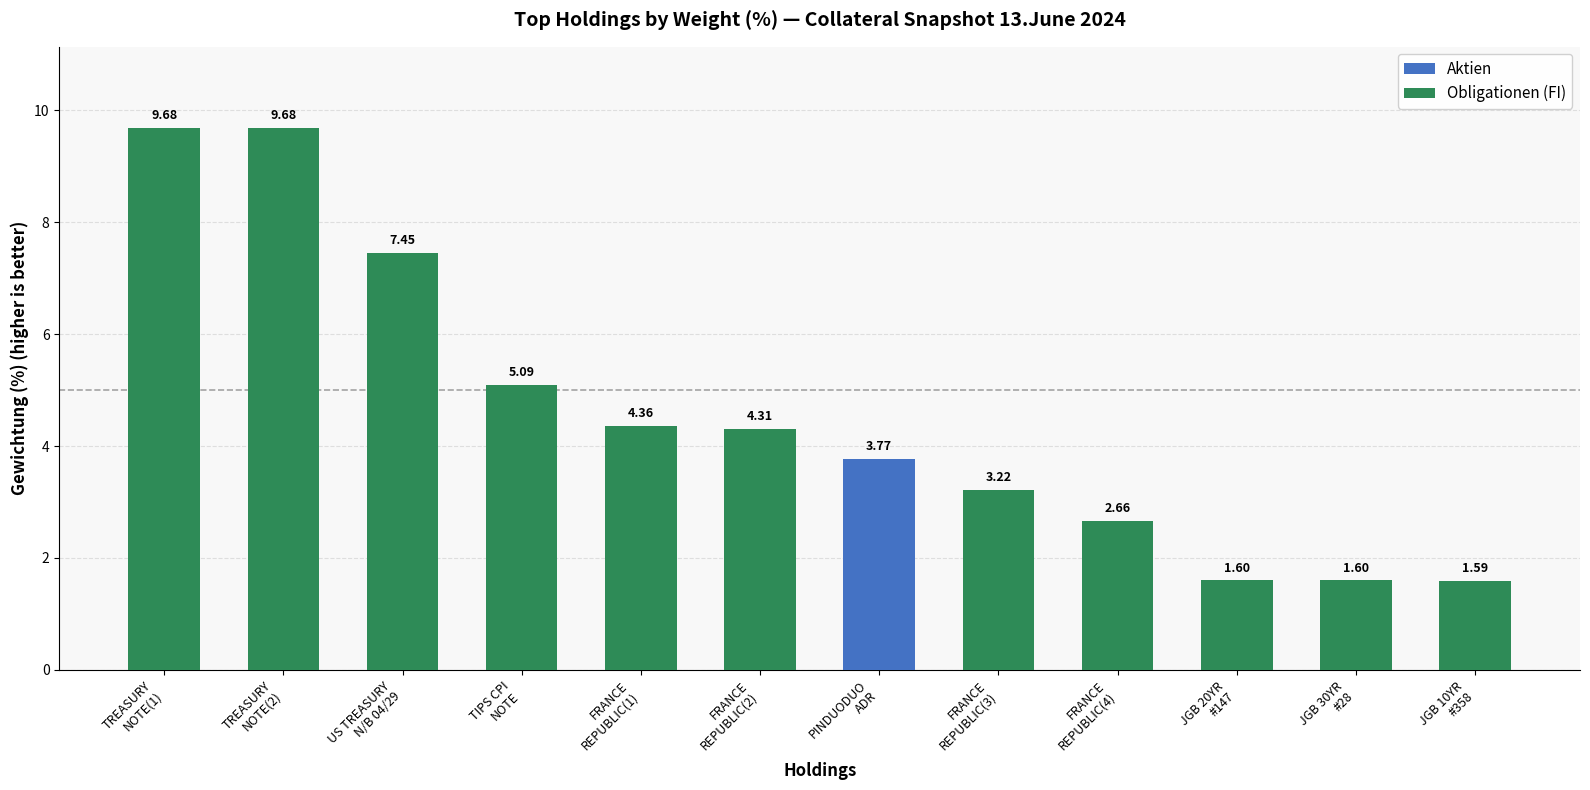

What is the difference between the second highest and second lowest values in the Obligationen (FI) series?

8.1